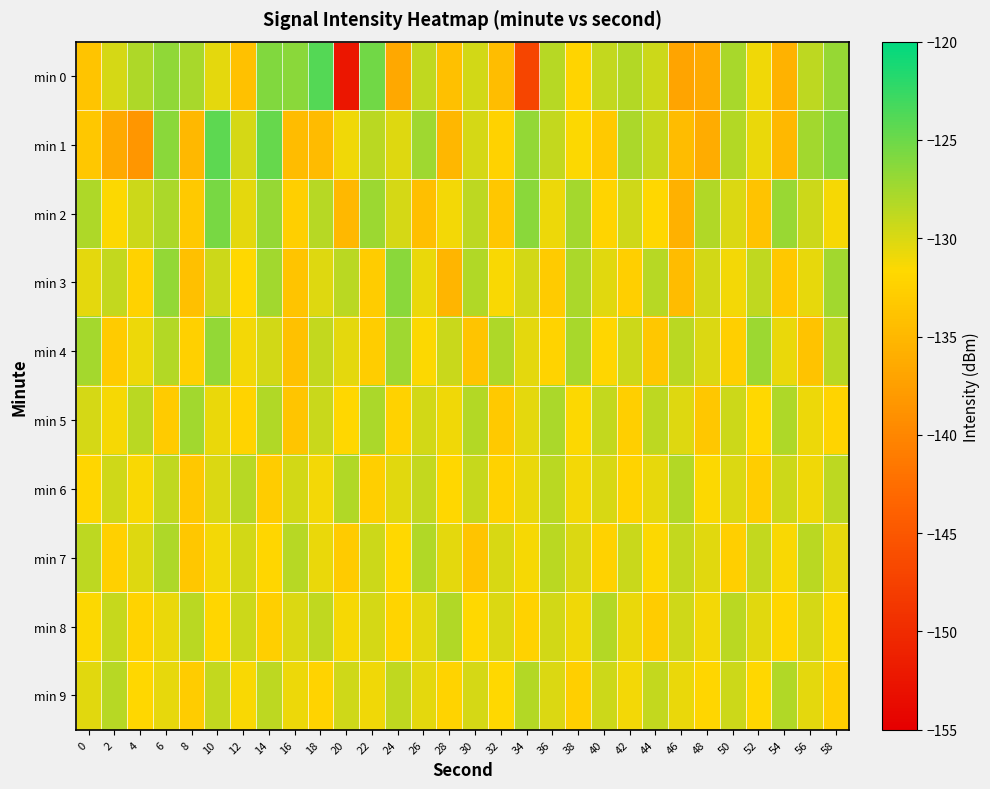

Reading left to right, what are all the values shown in this chart?

min 0: 0=-133.8	2=-129.7	4=-128.0	6=-126.6	8=-127.7	10=-130.5	12=-134.0	14=-125.9	16=-126.3	18=-123.9	20=-152.4	22=-125.3	24=-136.6	26=-128.8	28=-134.2	30=-129.7	32=-134.5	34=-147.1	36=-128.4	38=-132.1	40=-129.0	42=-128.3	44=-129.4	46=-137.0	48=-136.3	50=-127.7	52=-131.0	54=-135.5	56=-128.6	58=-127.0
min 1: 0=-133.4	2=-136.5	4=-138.4	6=-126.3	8=-134.9	10=-124.3	12=-129.8	14=-124.7	16=-134.6	18=-134.7	20=-131.0	22=-128.5	24=-130.2	26=-127.3	28=-135.1	30=-129.8	32=-132.4	34=-126.7	36=-128.9	38=-131.5	40=-133.2	42=-127.8	44=-129.1	46=-134.6	48=-136.2	50=-128.3	52=-130.7	54=-135.0	56=-127.5	58=-126.1
min 2: 0=-128.0	2=-131.5	4=-129.3	6=-127.8	8=-133.2	10=-125.6	12=-130.4	14=-126.9	16=-132.7	18=-128.4	20=-135.0	22=-127.2	24=-129.8	26=-134.3	28=-131.1	30=-128.7	32=-133.5	34=-126.4	36=-130.9	38=-127.6	40=-132.1	42=-129.5	44=-131.8	46=-135.7	48=-128.2	50=-130.0	52=-133.9	54=-127.1	56=-129.4	58=-131.3
min 3: 0=-130.5	2=-128.9	4=-132.4	6=-126.7	8=-134.1	10=-129.3	12=-131.7	14=-127.5	16=-133.8	18=-130.2	20=-128.6	22=-132.9	24=-126.3	26=-130.8	28=-135.2	30=-128.1	32=-131.4	34=-129.6	36=-133.0	38=-127.9	40=-130.3	42=-132.7	44=-128.4	46=-134.5	48=-129.7	50=-131.2	52=-128.8	54=-133.3	56=-130.6	58=-127.4
min 4: 0=-127.6	2=-133.1	4=-130.9	6=-128.3	8=-132.5	10=-126.8	12=-131.2	14=-129.7	16=-134.0	18=-128.9	20=-130.4	22=-132.8	24=-127.3	26=-131.6	28=-129.2	30=-133.7	32=-128.0	34=-130.5	36=-132.2	38=-127.7	40=-131.9	42=-129.4	44=-133.4	46=-128.6	48=-130.1	50=-132.6	52=-127.2	54=-130.8	56=-133.9	58=-128.5
min 5: 0=-129.8	2=-131.3	4=-128.6	6=-133.0	8=-127.4	10=-130.7	12=-132.3	14=-128.1	16=-133.6	18=-129.2	20=-131.8	22=-127.9	24=-132.4	26=-129.6	28=-131.0	30=-128.3	32=-133.2	34=-130.4	36=-127.8	38=-131.5	40=-129.0	42=-132.7	44=-128.7	46=-130.2	48=-133.5	50=-129.3	52=-131.7	54=-128.0	56=-130.9	58=-132.1
min 6: 0=-132.0	2=-129.5	4=-131.4	6=-128.8	8=-133.3	10=-130.0	12=-128.4	14=-132.9	16=-129.7	18=-131.1	20=-128.2	22=-132.6	24=-130.3	26=-128.9	28=-131.8	30=-129.1	32=-132.4	34=-130.7	36=-128.5	38=-131.2	40=-129.9	42=-132.3	44=-130.6	46=-128.3	48=-131.5	50=-130.1	52=-132.8	54=-129.4	56=-131.0	58=-128.7
min 7: 0=-128.7	2=-132.5	4=-130.2	6=-128.0	8=-133.4	10=-131.1	12=-129.6	14=-132.0	16=-128.4	18=-130.8	20=-133.1	22=-129.3	24=-131.7	26=-128.2	28=-130.5	30=-133.8	32=-129.9	34=-131.3	36=-128.6	38=-130.0	40=-132.4	42=-129.2	44=-131.6	46=-128.9	48=-130.3	50=-132.7	52=-129.0	54=-131.4	56=-128.5	58=-130.6
min 8: 0=-131.6	2=-129.1	4=-132.3	6=-130.8	8=-128.5	10=-131.9	12=-129.4	14=-132.7	16=-130.1	18=-128.8	20=-131.3	22=-129.8	24=-132.1	26=-130.4	28=-128.2	30=-131.7	32=-130.0	34=-132.4	36=-129.6	38=-131.0	40=-128.3	42=-130.7	44=-132.9	46=-129.5	48=-131.1	50=-128.6	52=-130.3	54=-132.0	56=-129.8	58=-131.5
min 9: 0=-130.3	2=-128.4	4=-131.8	6=-130.6	8=-132.9	10=-129.0	12=-131.4	14=-128.7	16=-130.9	18=-132.2	20=-129.5	22=-131.0	24=-128.8	26=-130.5	28=-132.3	30=-129.8	32=-131.7	34=-128.3	36=-130.0	38=-132.6	40=-129.3	42=-131.1	44=-128.9	46=-130.7	48=-132.0	50=-129.4	52=-131.8	54=-128.1	56=-130.4	58=-132.7